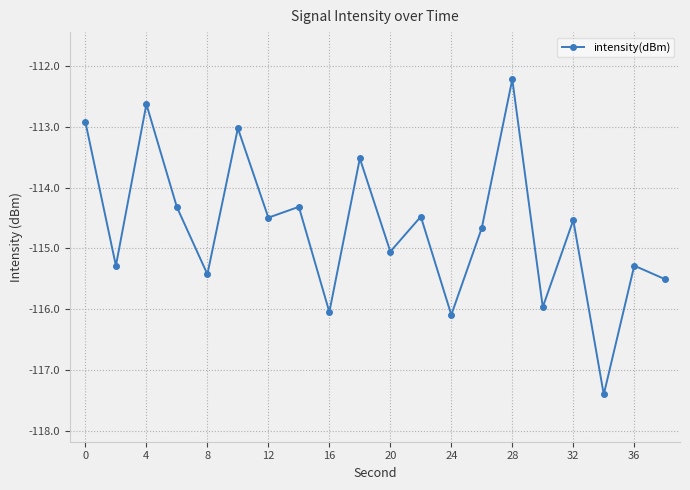

What is the value of the 4th point from the left?

-114.3